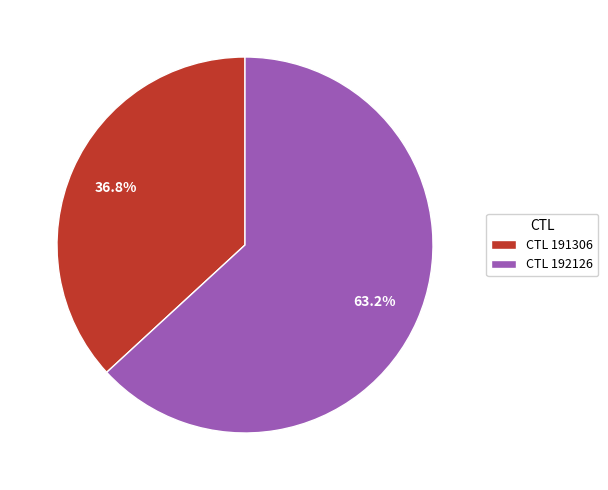

Combined, do CTL 191306 and CTL 192126 account for over 50%?

Yes